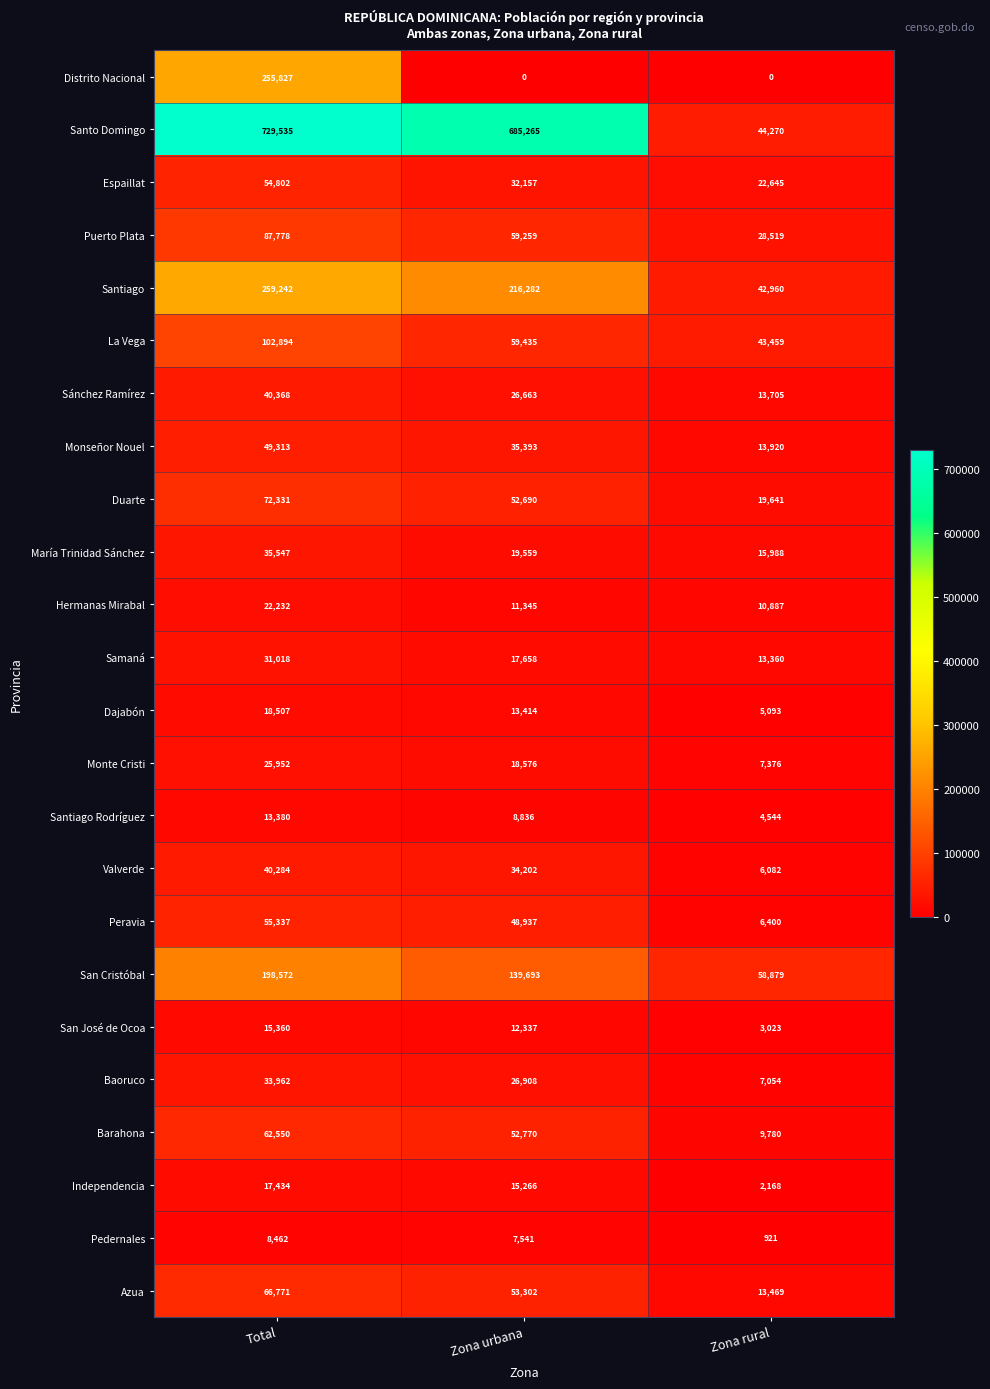

What is the difference between the highest and lowest values at Total?

721073